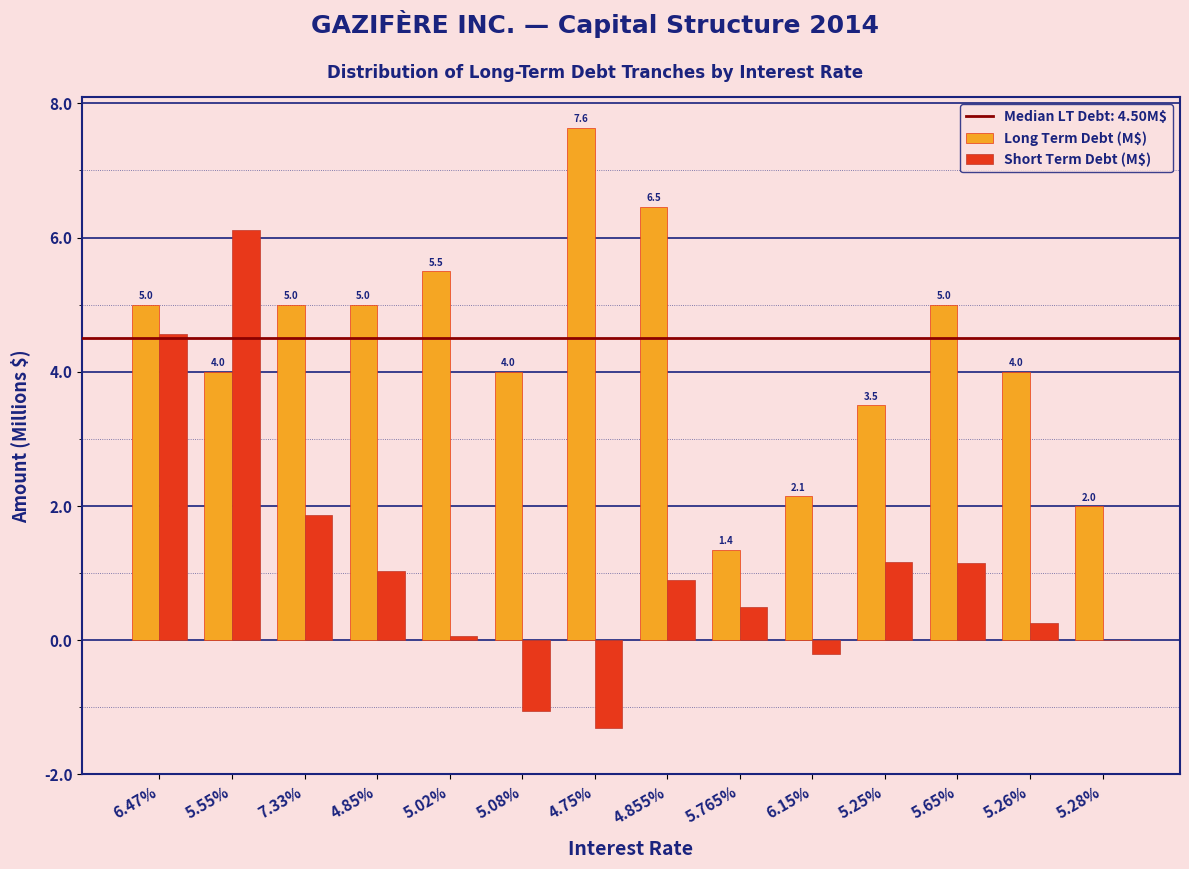

Which series has the largest total across all categories?

Long Term Debt (M$)